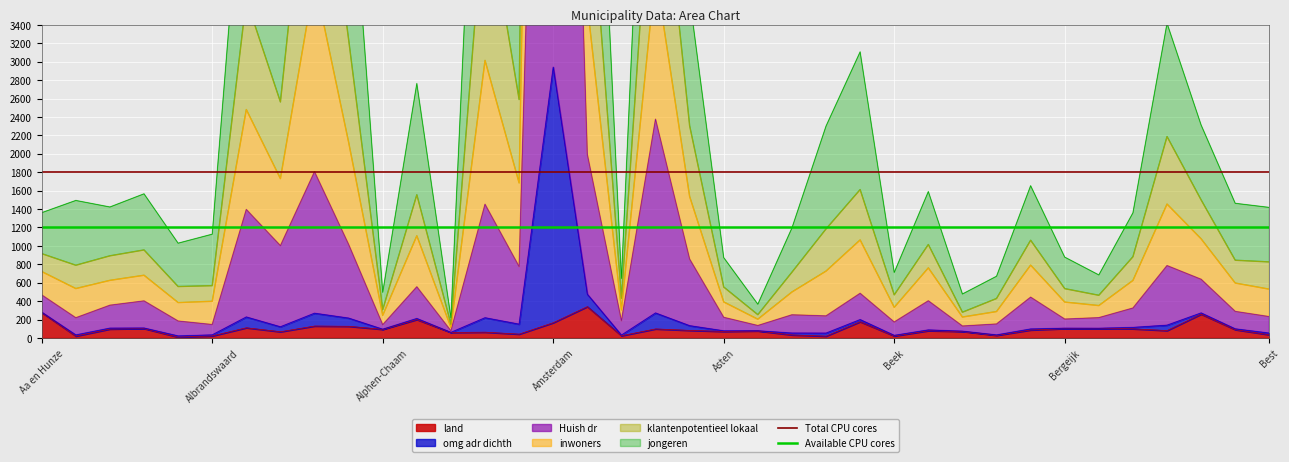

What is the lowest value of the Available CPU cores series?

1200